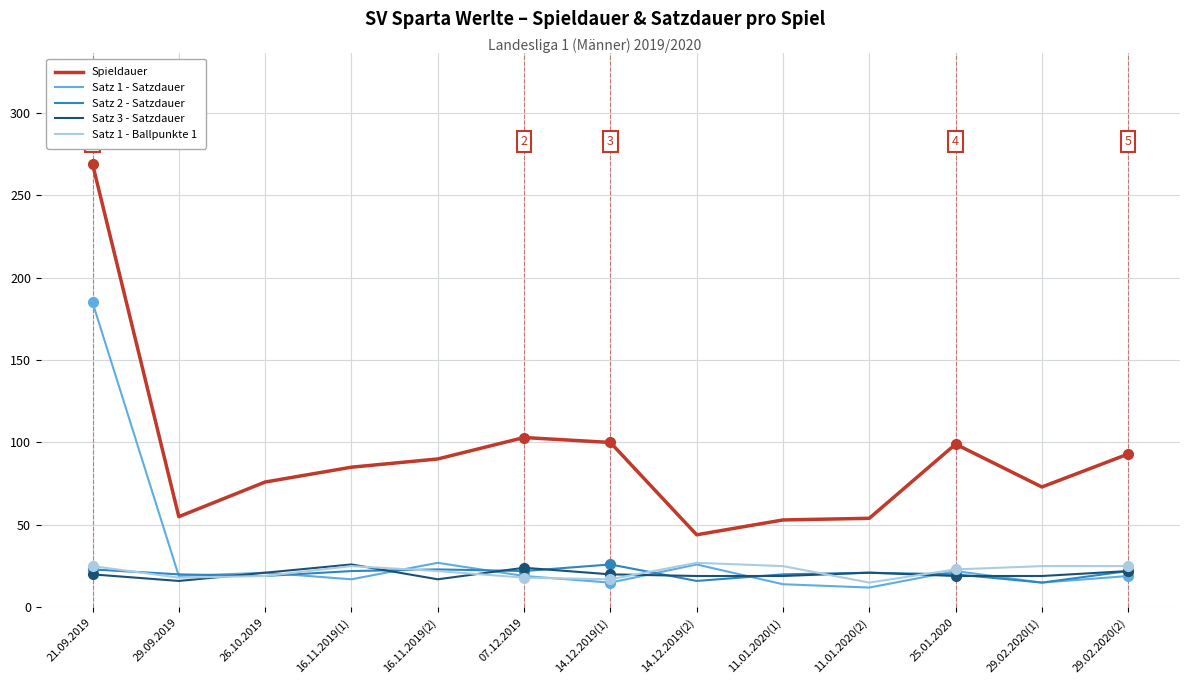

What is the highest value of the Spieldauer series?

269